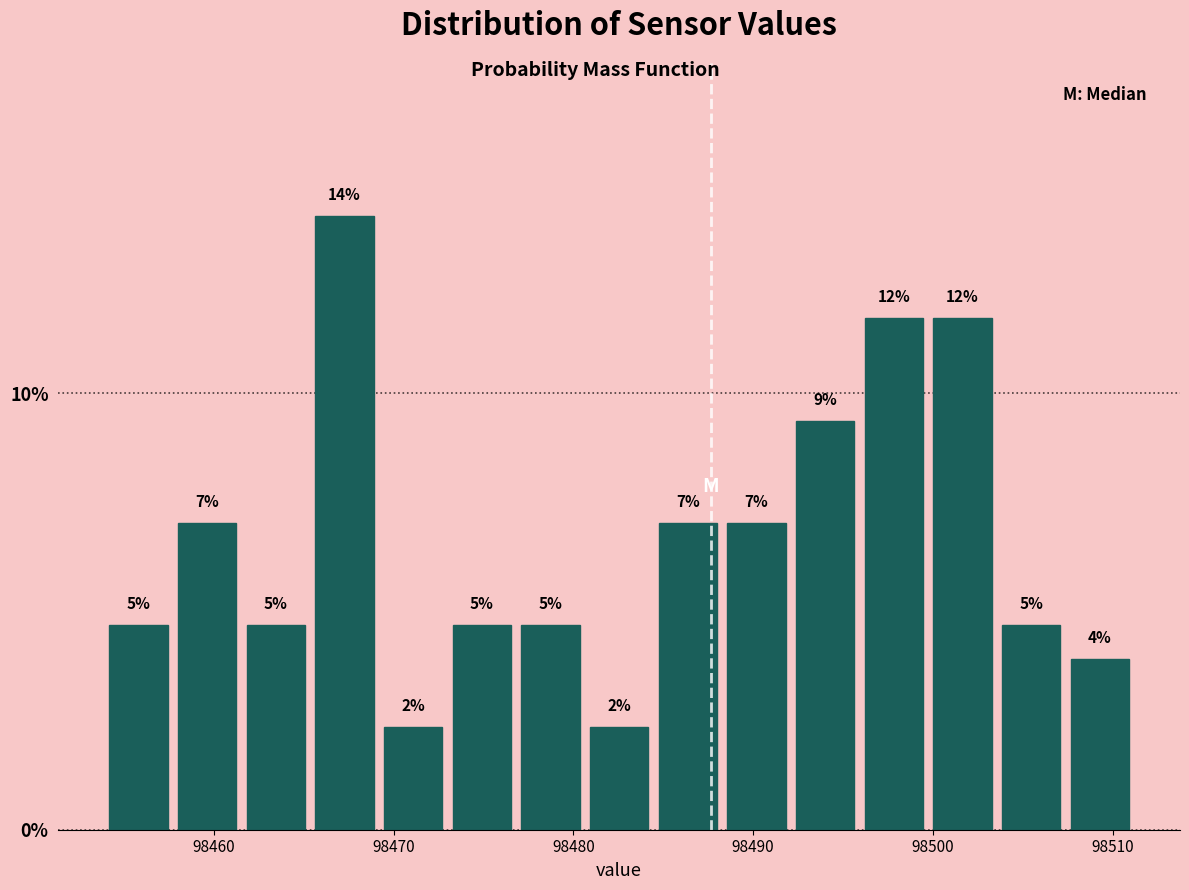

Read against the x-axis, roughly where is the centre of the tallest bar?

98467